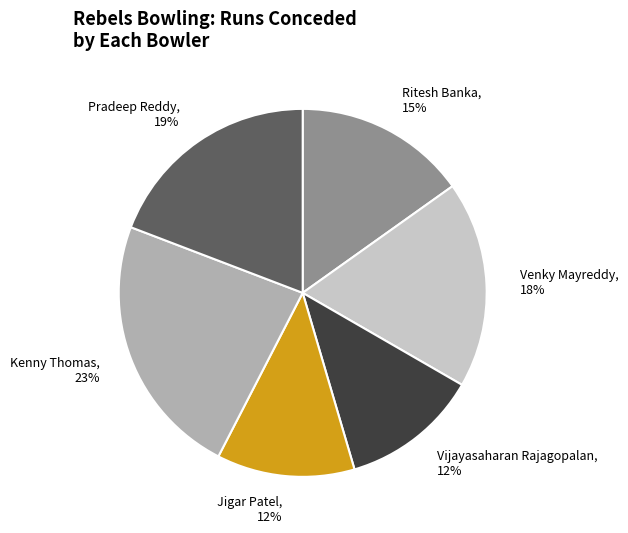

To the nearest percent, what percentage of the pie is Kenny Thomas?

23%